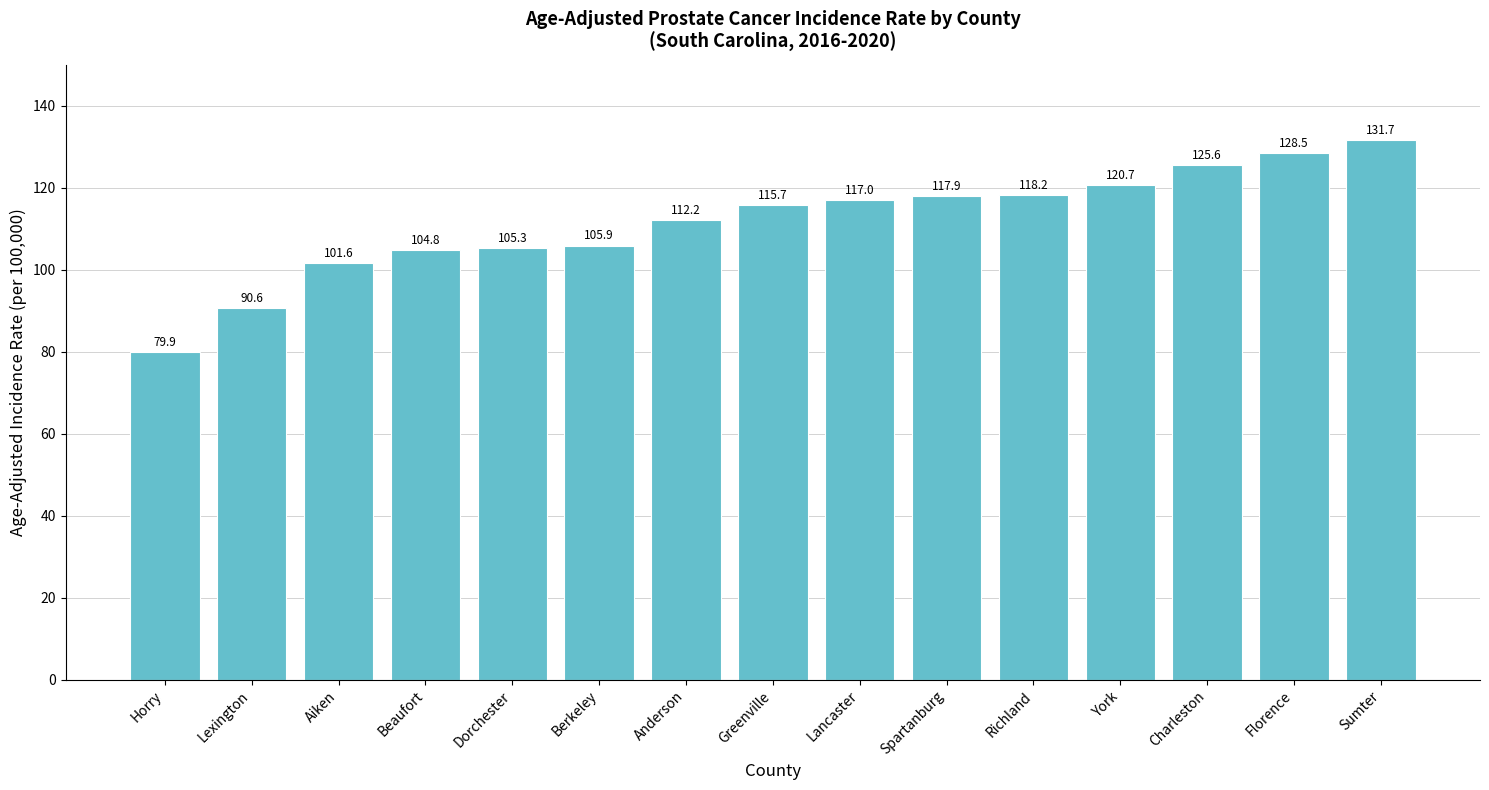

List the labels in order of value, smallest first.

Horry, Lexington, Aiken, Beaufort, Dorchester, Berkeley, Anderson, Greenville, Lancaster, Spartanburg, Richland, York, Charleston, Florence, Sumter